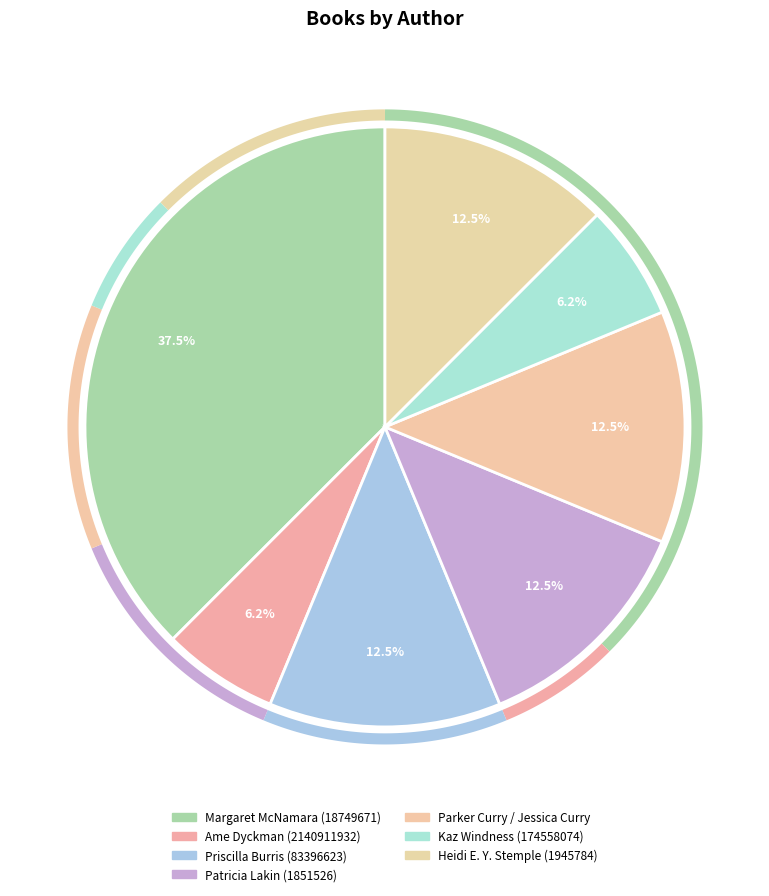

What is the smallest slice in the pie chart?

Ame Dyckman (2140911932)